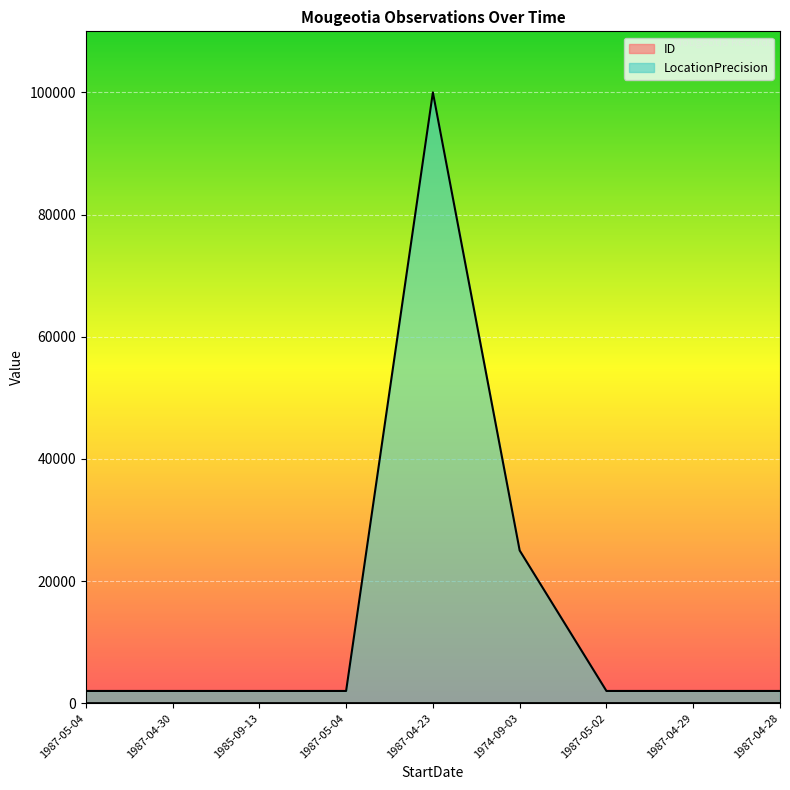

At which category is the sum across all series the highest?

1987-04-23